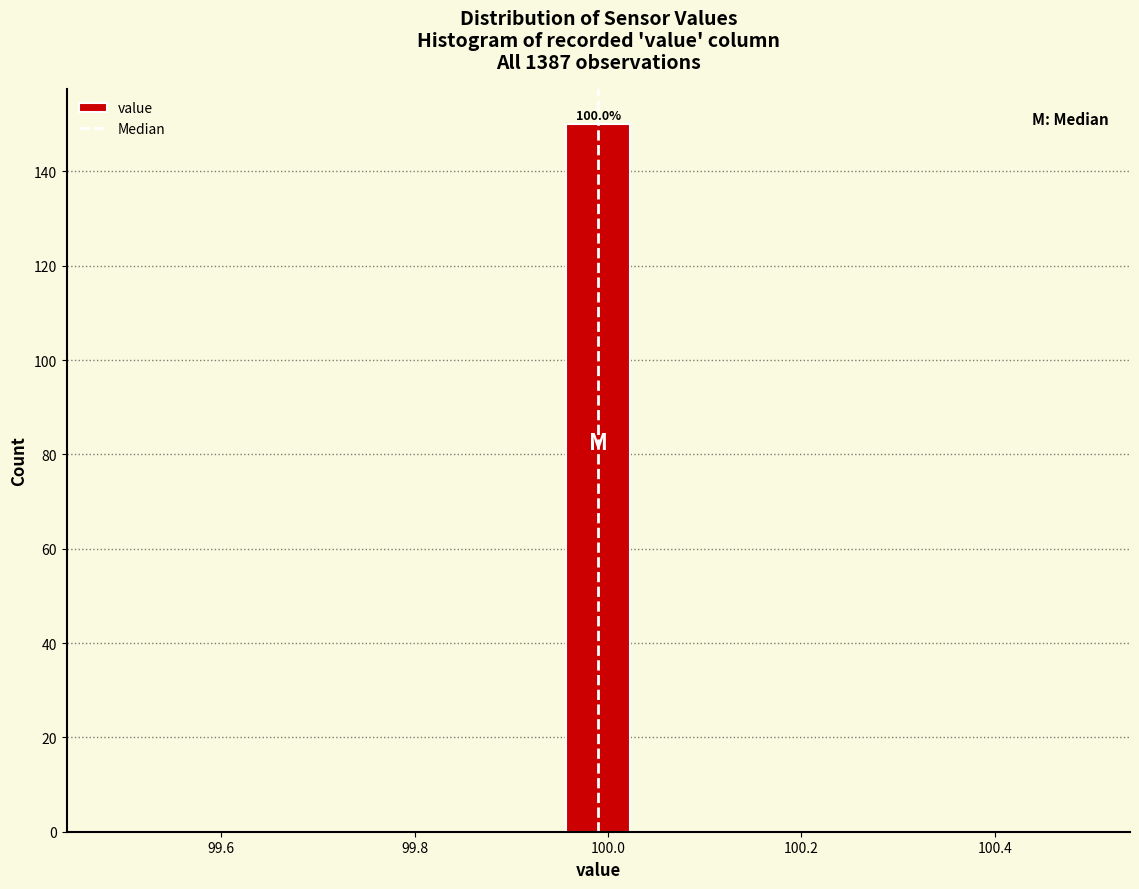

Around what value on the x-axis is the tallest bar? Give the approximate position of its centre, as read against the axis.

100.00